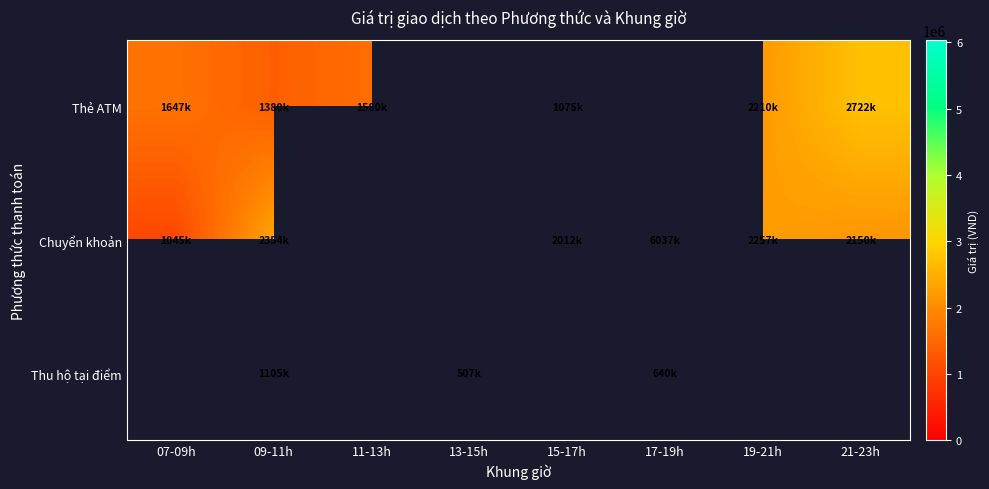

At which label is Chuyển khoản closest to 3541000?

09-11h